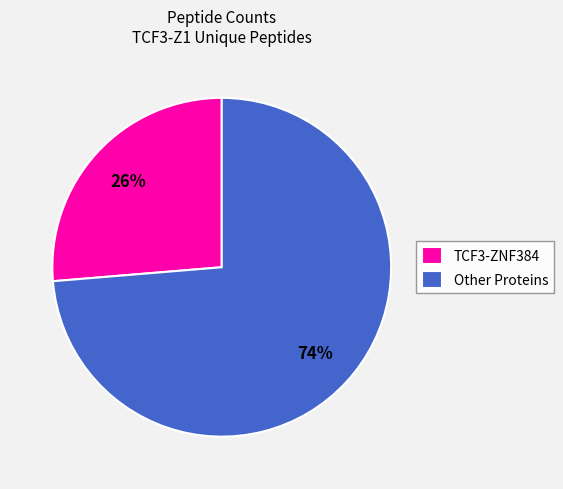

To the nearest percent, what percentage of the pie is Other Proteins?

74%